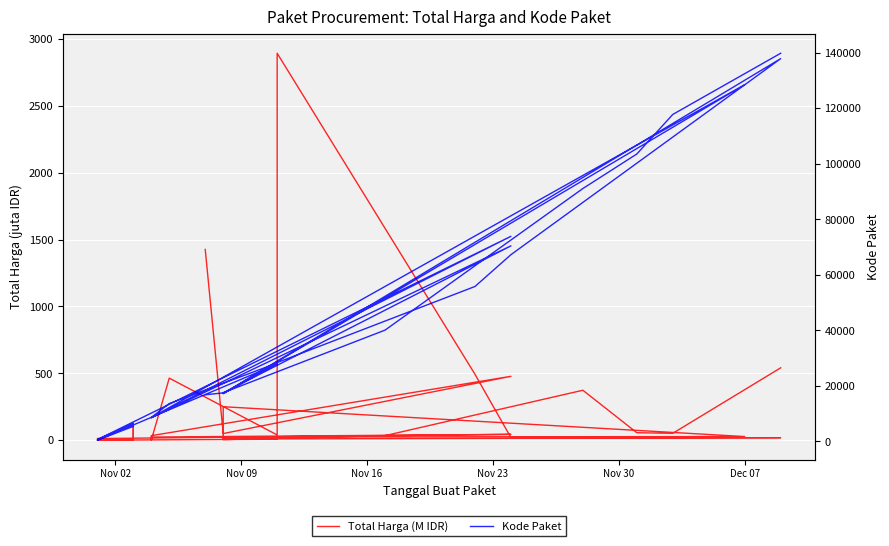

True or false: Kode Paket and Total Harga (M IDR) intersect in this chart.

False